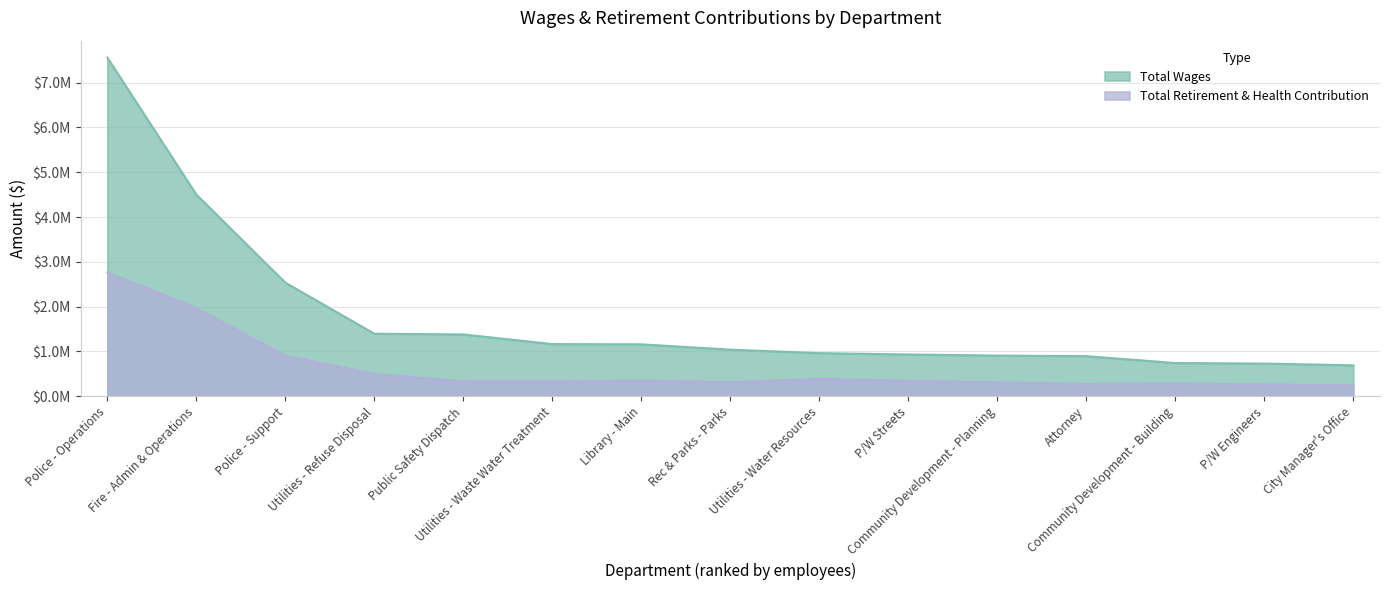

Reading right to left, extract all data points from this chart.

Total Wages: 688490	728687	739650	894145	906553	931029	961350	1039043	1157548	1162928	1378682	1394536	2534145	4500014	7559632
Total Retirement & Health Contribution: 239784	263138	288047	275069	311840	344332	385649	315877	350097	331210	334857	495114	904167	1966639	2764077